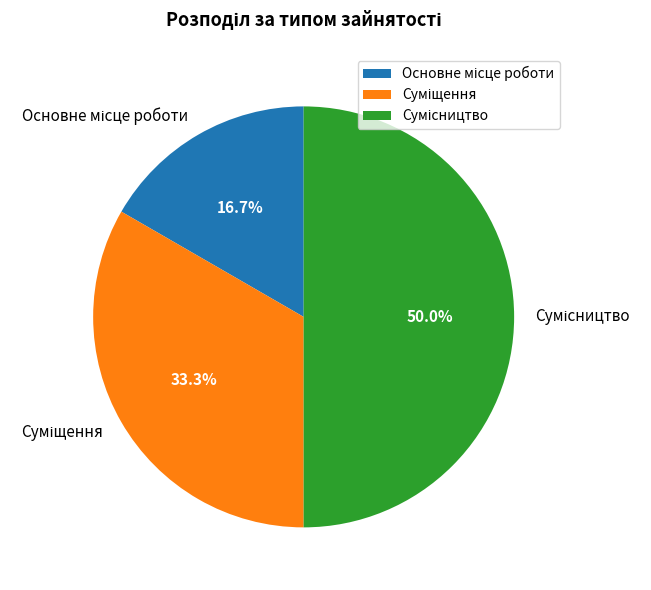

Rank the categories by value from highest to lowest.

Сумісництво, Суміщення, Основне місце роботи